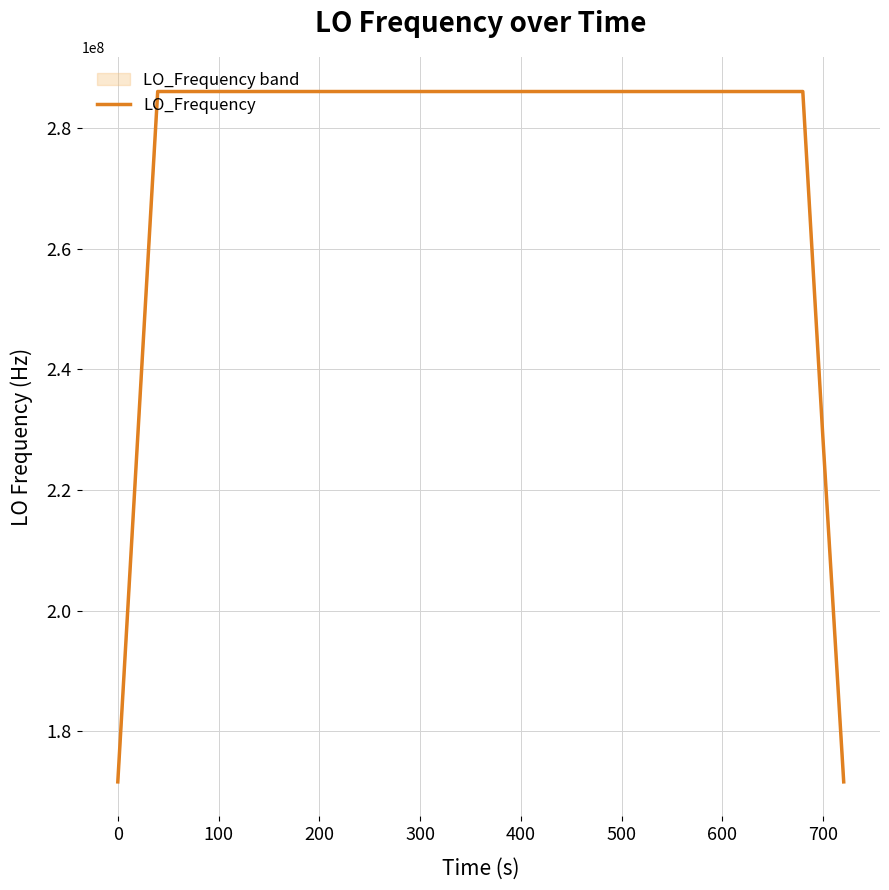

What is the lowest value of the LO_Frequency series?

171628198.9